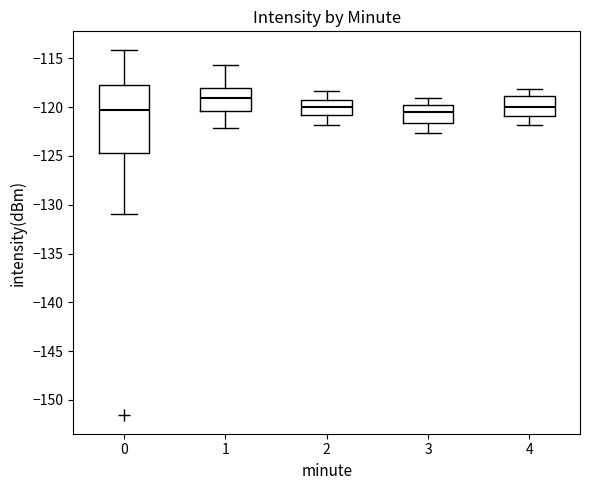

Which box has the highest median line?

1